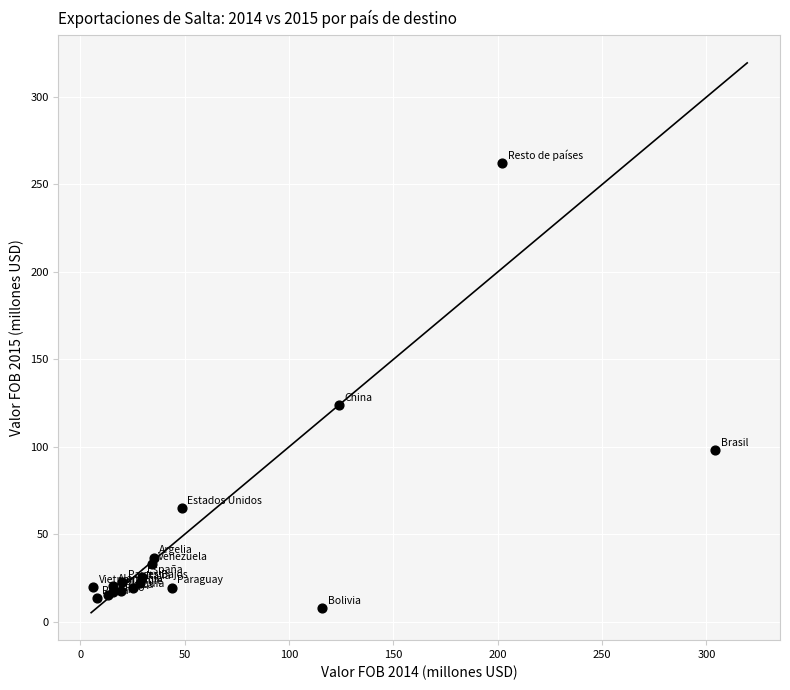

What Y value in the scatter plot is closest to 135?

123.7